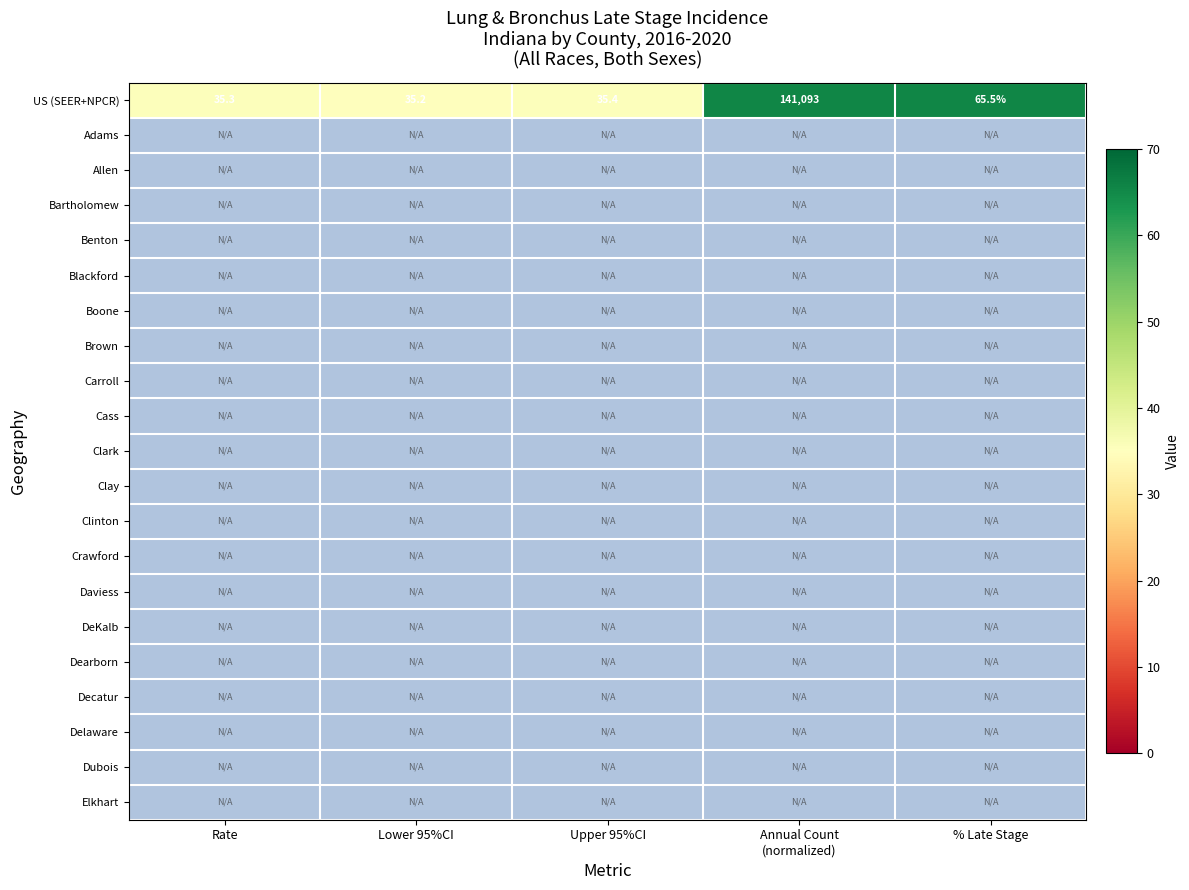

Between Upper 95%CI and Annual Count (normalized), which series saw the biggest shift?

US (SEER+NPCR)